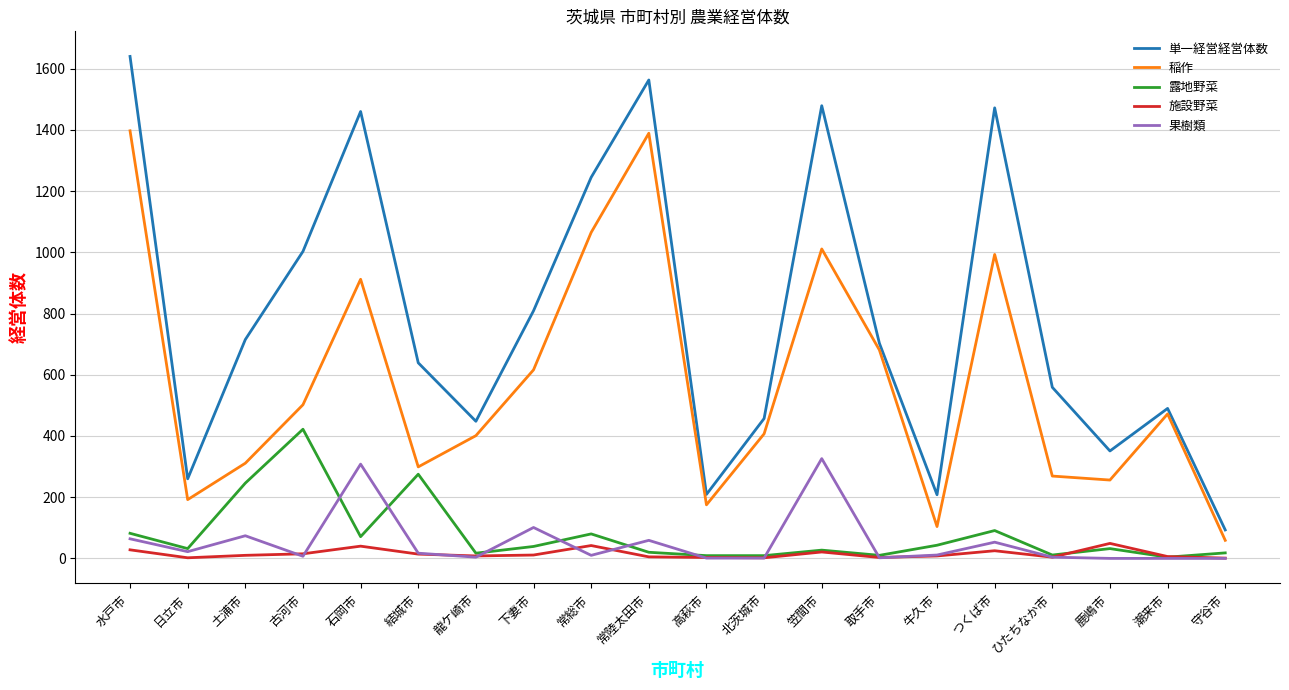

At which category does the chart reach its peak across all series?

水戸市